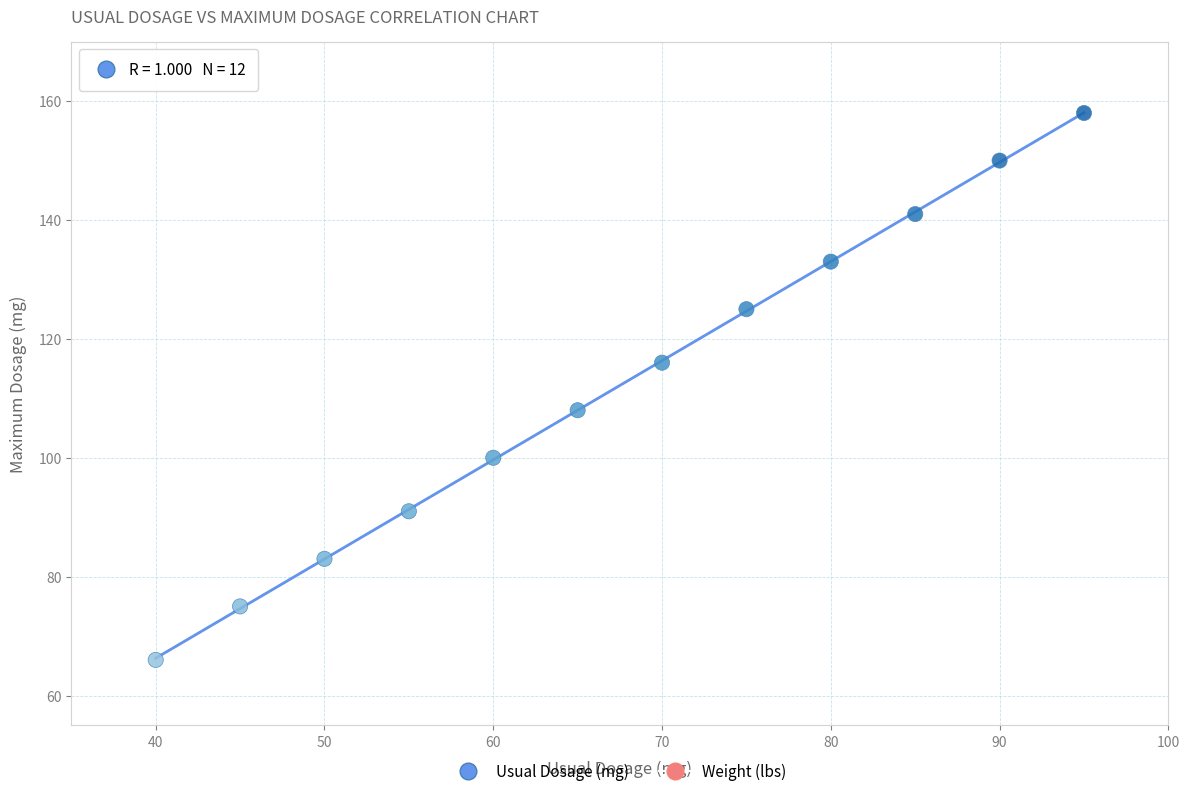

What is the average Y value?

112